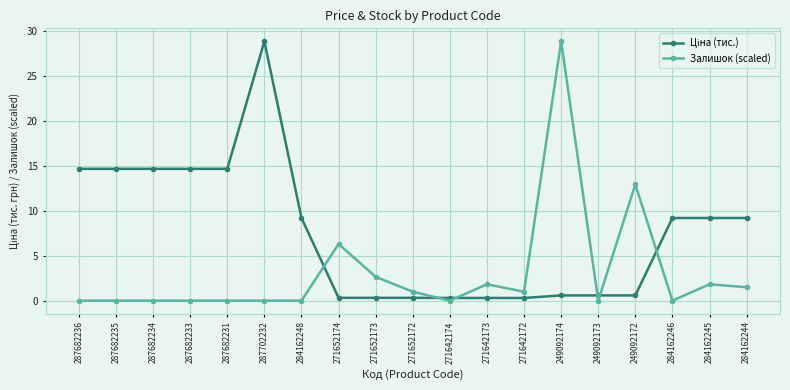

At which category is the sum across all series the highest?

249092174